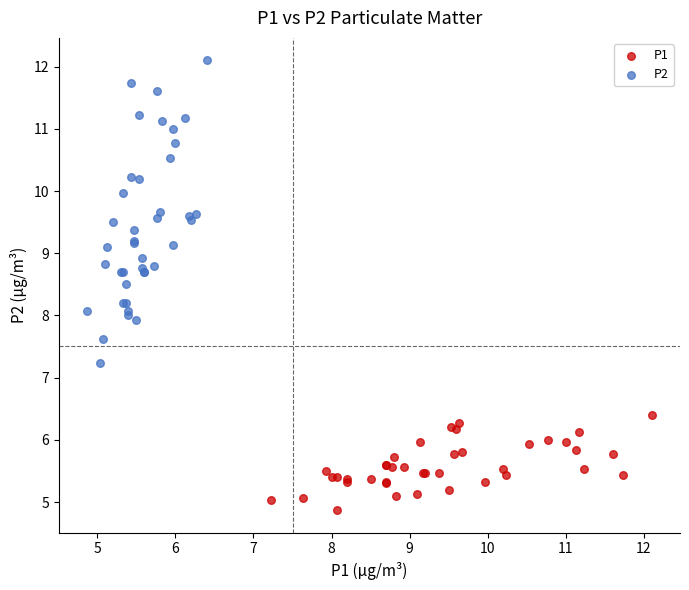

Which series reaches the minimum Y coordinate?

P1